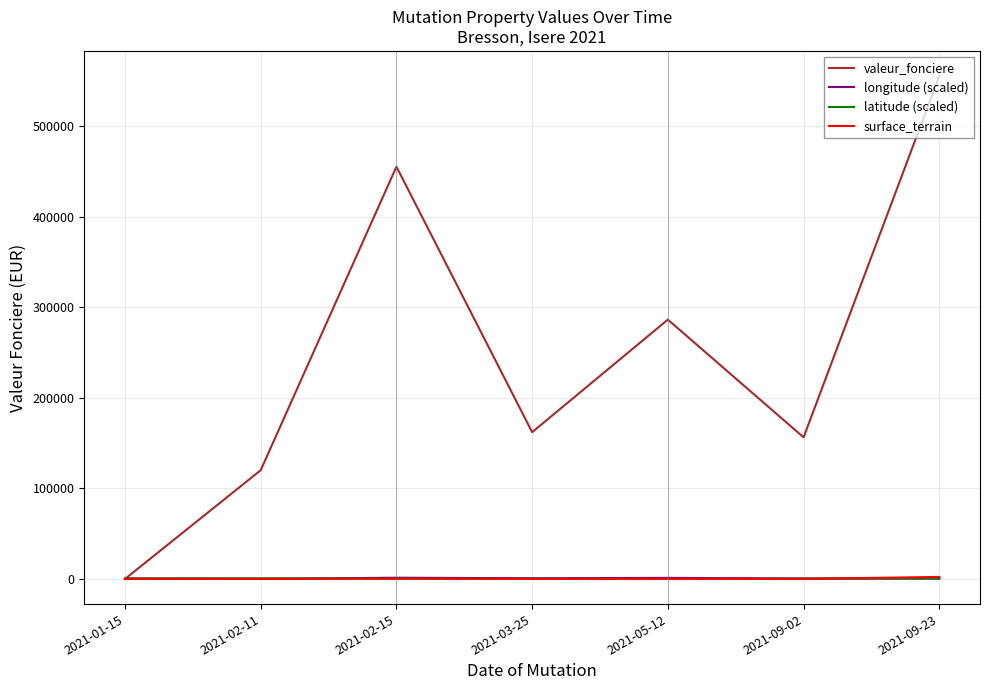

What is the difference between the second highest and minimum values in the surface_terrain series?

284.0